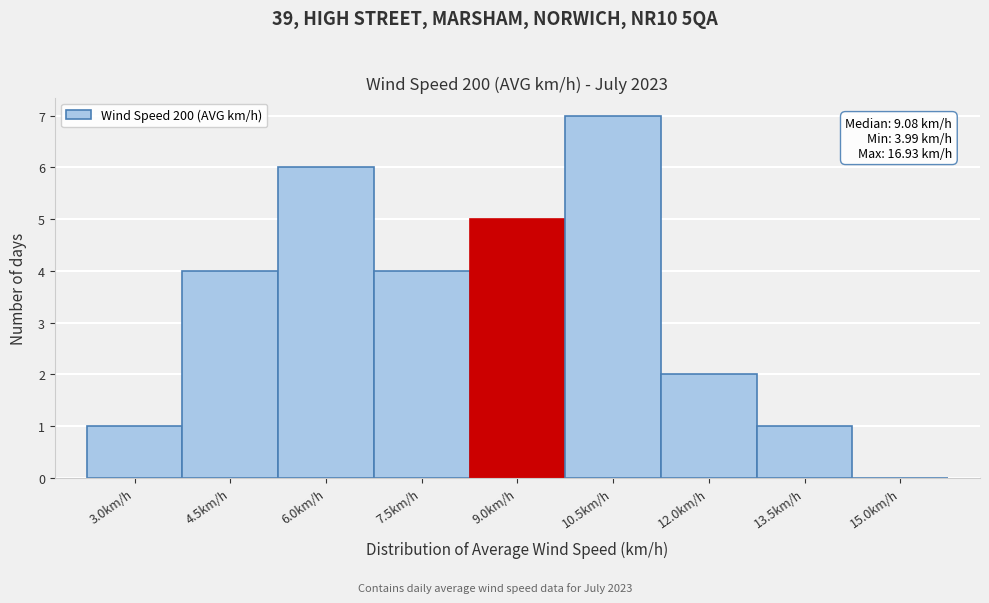

Reading left to right, extract all data points from this chart.

3.0km/h=1	4.5km/h=4	6.0km/h=6	7.5km/h=4	9.0km/h=5	10.5km/h=7	12.0km/h=2	13.5km/h=1	15.0km/h=0